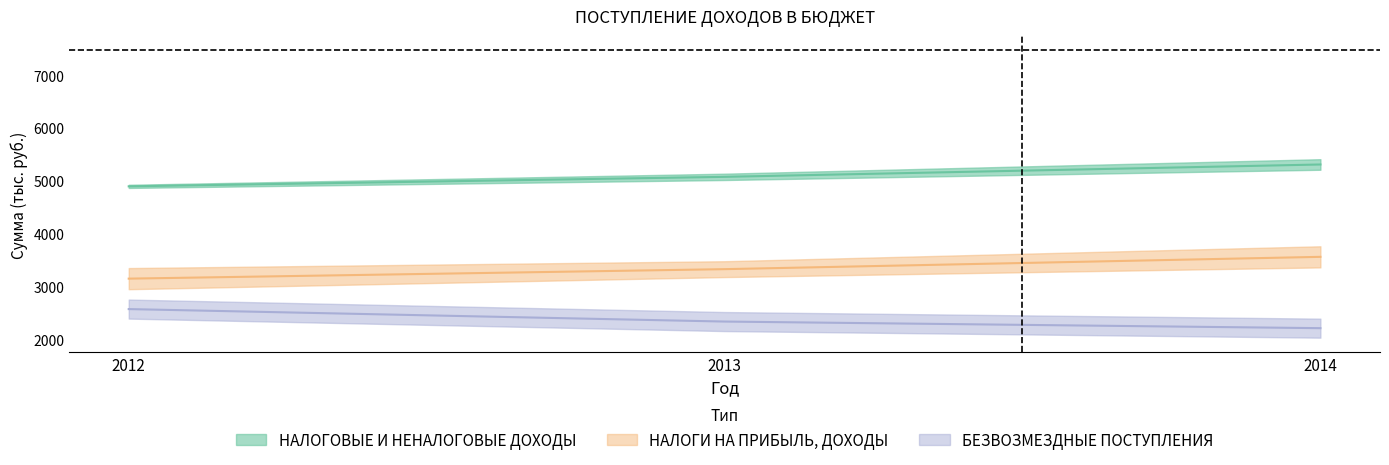

How many values in the БЕЗВОЗМЕЗДНЫЕ ПОСТУПЛЕНИЯ series are below 2337?

1